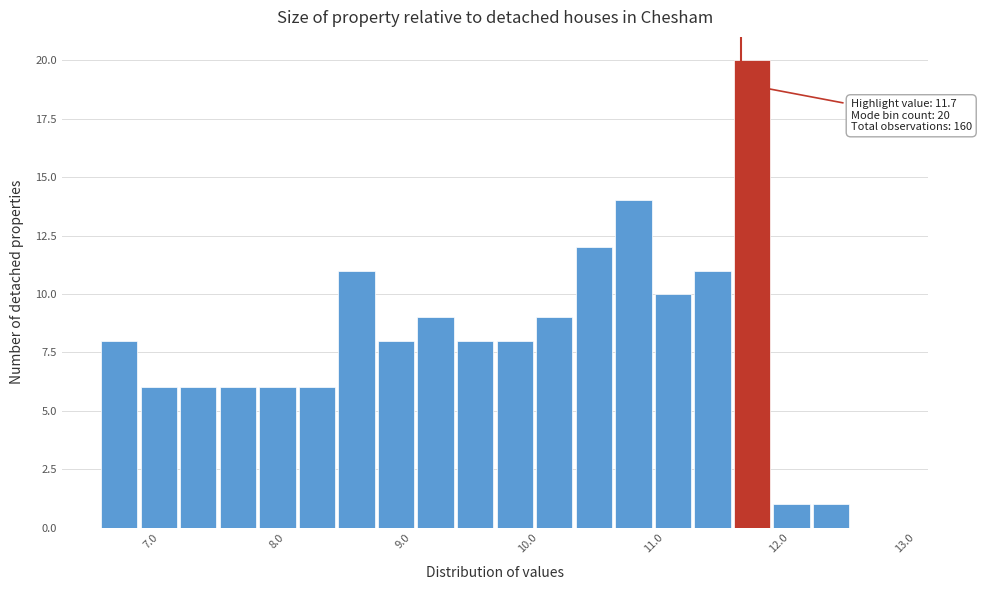

Around what value on the x-axis is the tallest bar? Give the approximate position of its centre, as read against the axis.

11.8